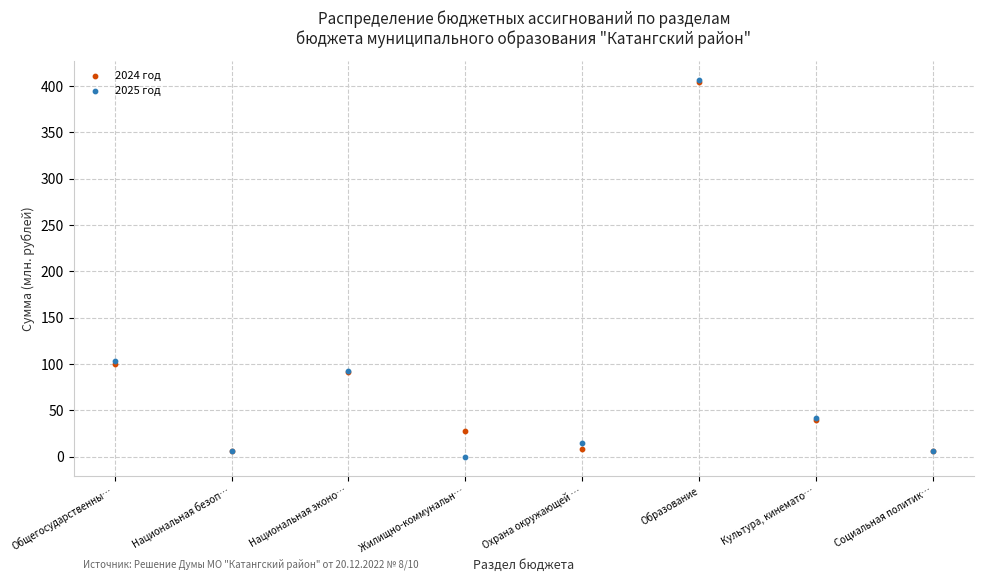

What are all the series names shown in the legend?

2024 год, 2025 год